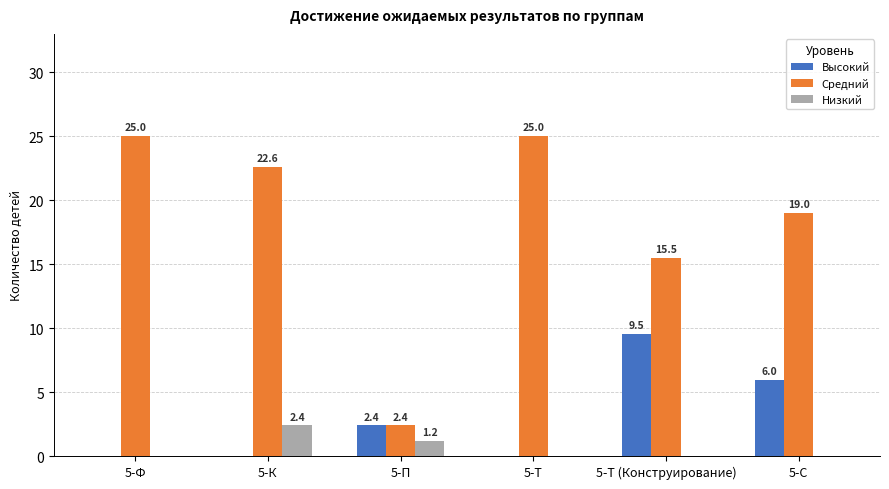

What is the greatest value displayed?

25.0